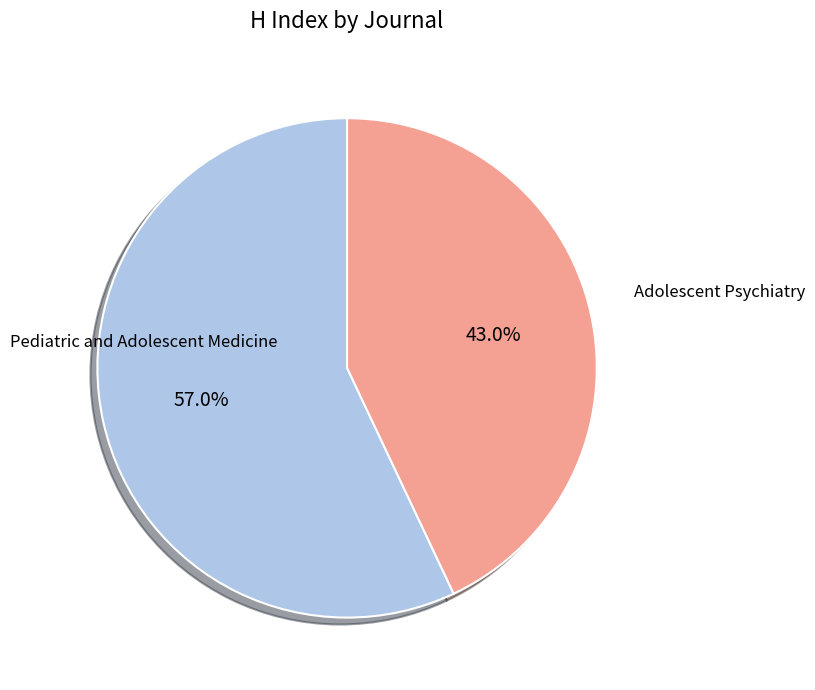

Count the number of slices in the pie.

2